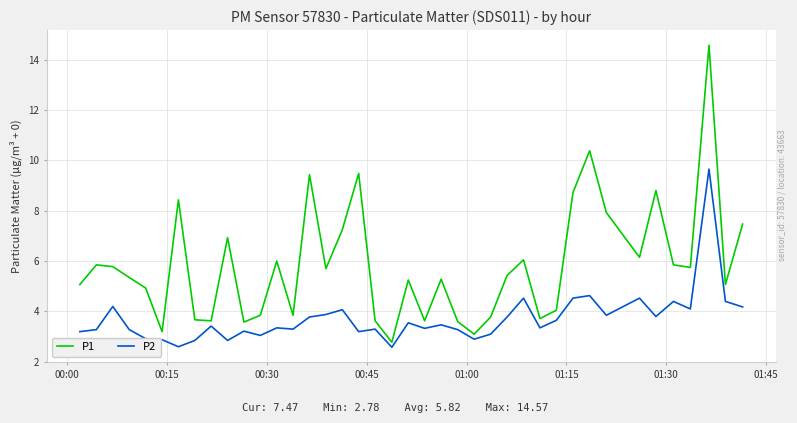

What is the difference between the maximum and minimum values in the P2 series?

7.1